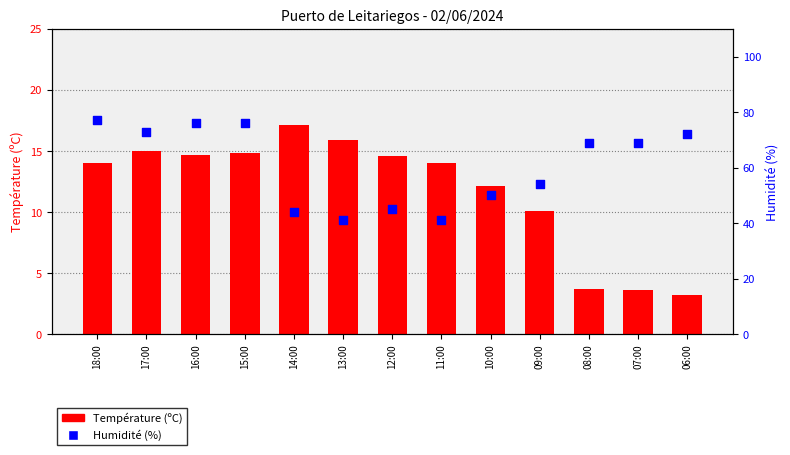

At which category is the sum across all series the highest?

18:00